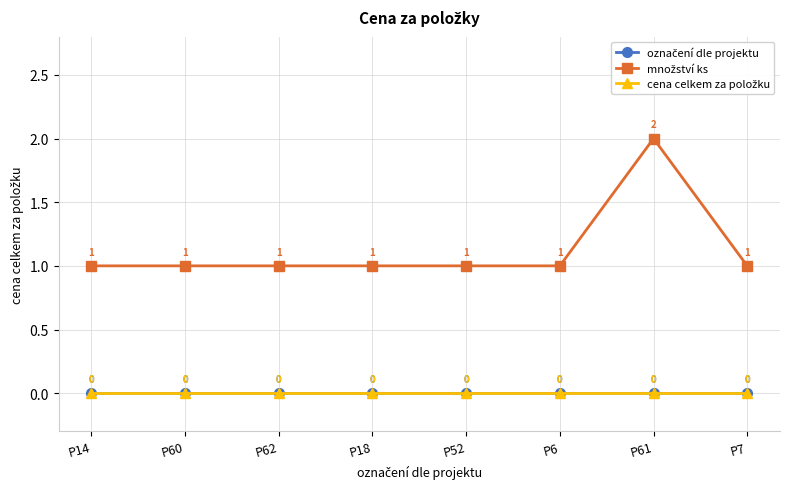

How many lines are shown in the chart?

3